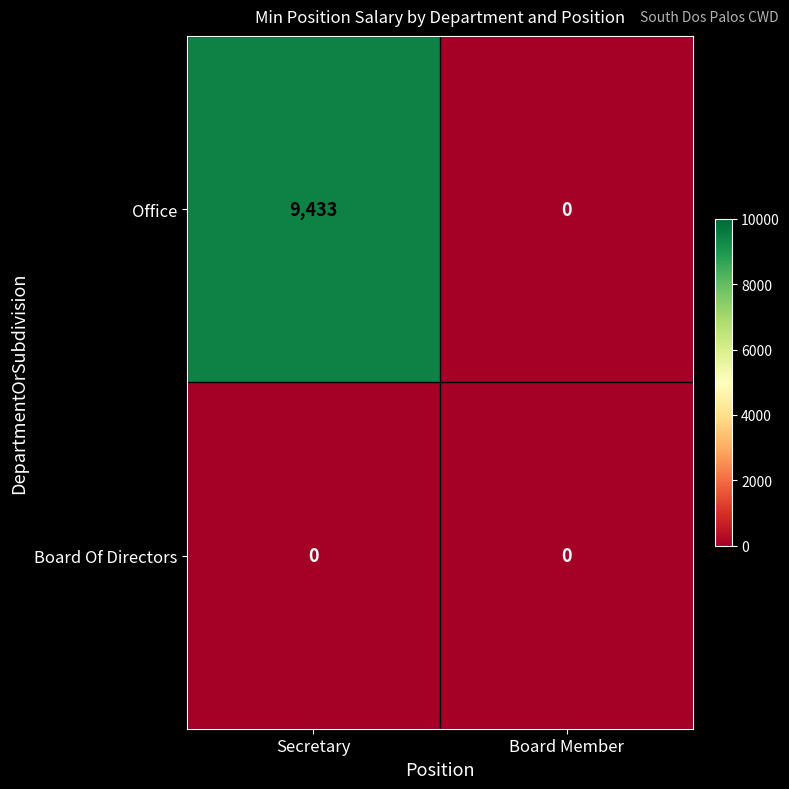

Reading right to left, list all the values displayed in this chart.

Office: Board Member=0	Secretary=9433
Board Of Directors: Board Member=0	Secretary=0